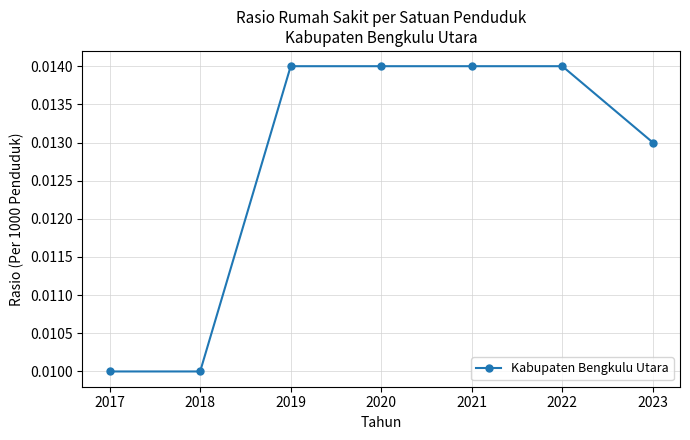

True or false: the data has more than 2 interior local peaks.

False